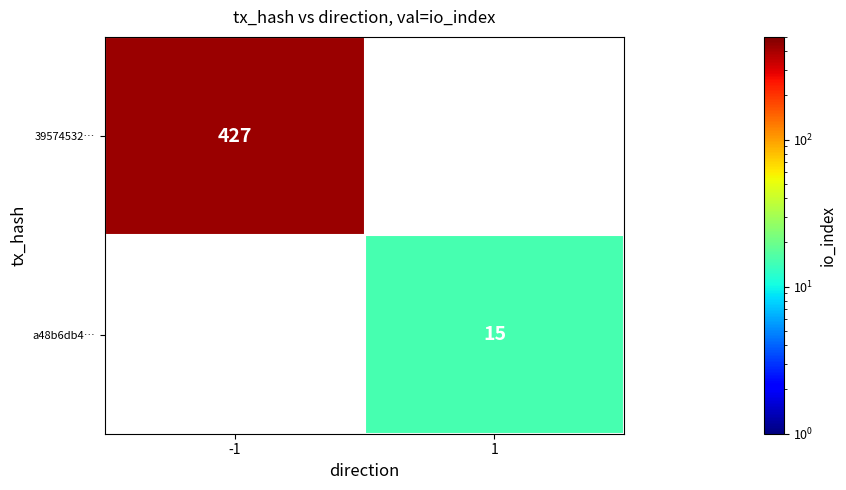

True or false: 39574532… has a value of 649 at -1.

False